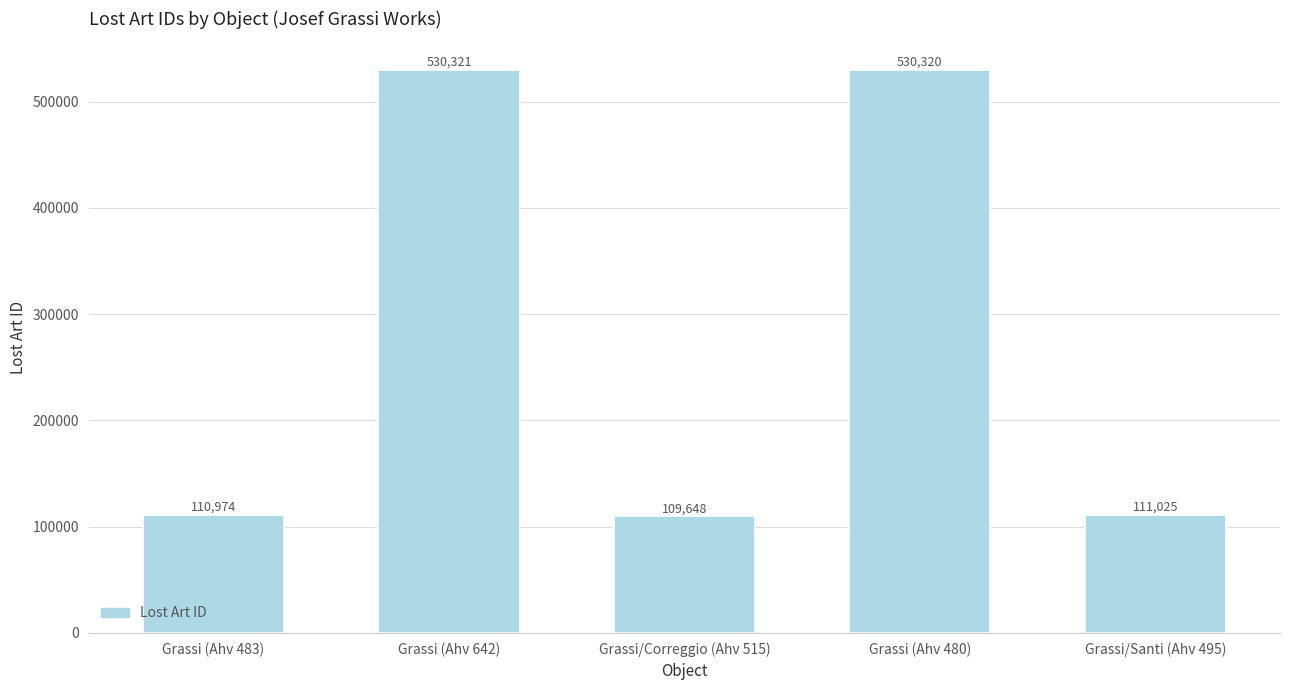

At which category does the chart reach its peak across all series?

Grassi (Ahv 642)